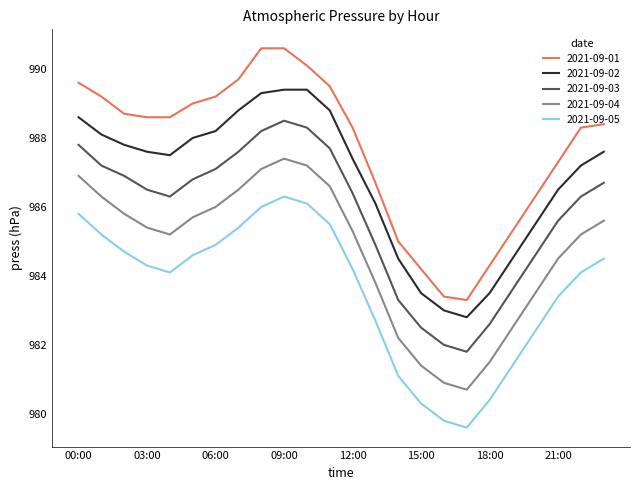

Reading right to left, list all the values displayed in this chart.

2021-09-01: 988.4	988.3	987.3	986.3	985.3	984.3	983.3	983.4	984.2	985.0	986.7	988.3	989.5	990.1	990.6	990.6	989.7	989.2	989.0	988.6	988.6	988.7	989.2	989.6
2021-09-02: 987.6	987.2	986.5	985.5	984.5	983.5	982.8	983.0	983.5	984.5	986.1	987.4	988.8	989.4	989.4	989.3	988.8	988.2	988.0	987.5	987.6	987.8	988.1	988.6
2021-09-03: 986.7	986.3	985.6	984.6	983.6	982.6	981.8	982.0	982.5	983.3	984.9	986.4	987.7	988.3	988.5	988.2	987.6	987.1	986.8	986.3	986.5	986.9	987.2	987.8
2021-09-04: 985.6	985.2	984.5	983.5	982.5	981.5	980.7	980.9	981.4	982.2	983.8	985.3	986.6	987.2	987.4	987.1	986.5	986.0	985.7	985.2	985.4	985.8	986.3	986.9
2021-09-05: 984.5	984.1	983.4	982.4	981.4	980.4	979.6	979.8	980.3	981.1	982.7	984.2	985.5	986.1	986.3	986.0	985.4	984.9	984.6	984.1	984.3	984.7	985.2	985.8